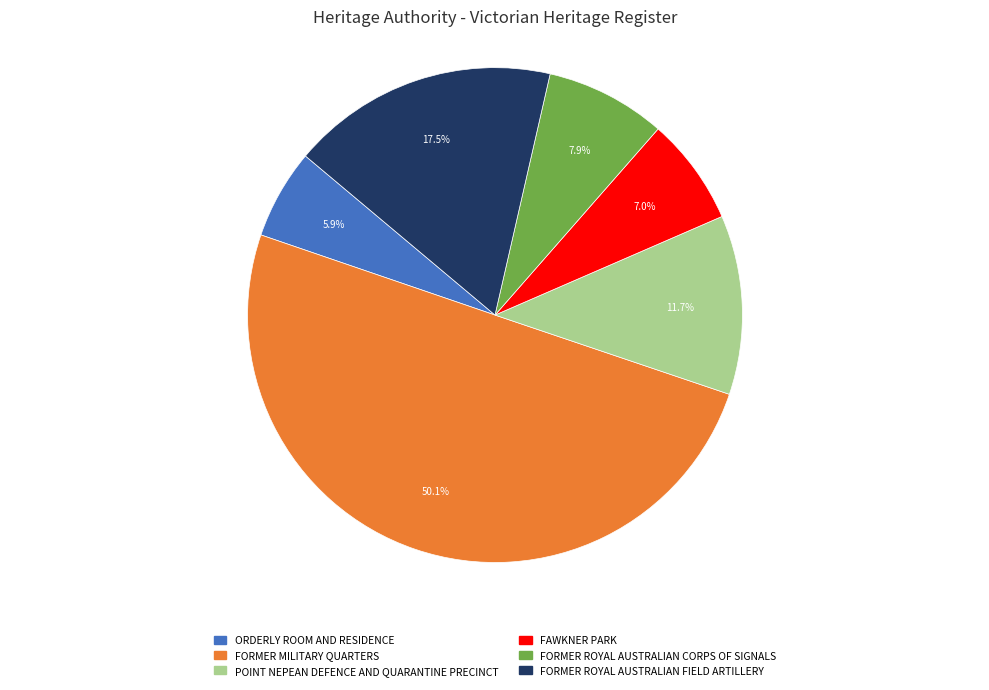

Between FORMER MILITARY QUARTERS and POINT NEPEAN DEFENCE AND QUARANTINE PRECINCT, which is larger?

FORMER MILITARY QUARTERS